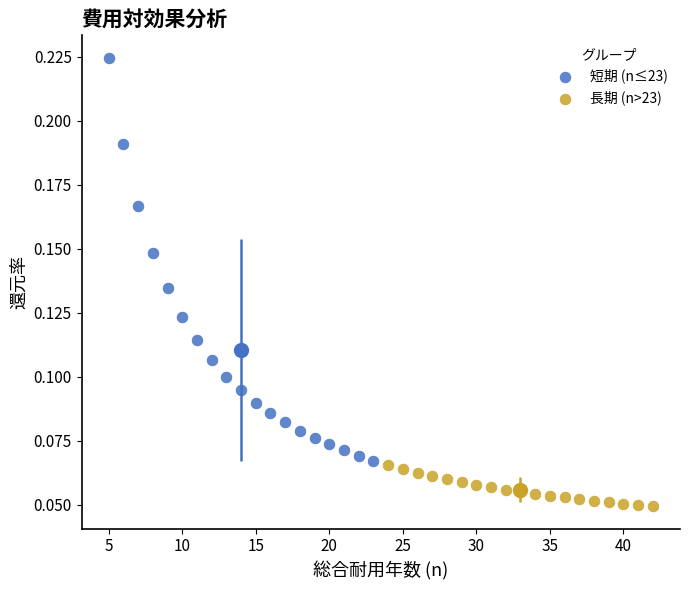

Which series has the largest Y range (max minus min)?

短期 (n≤23)